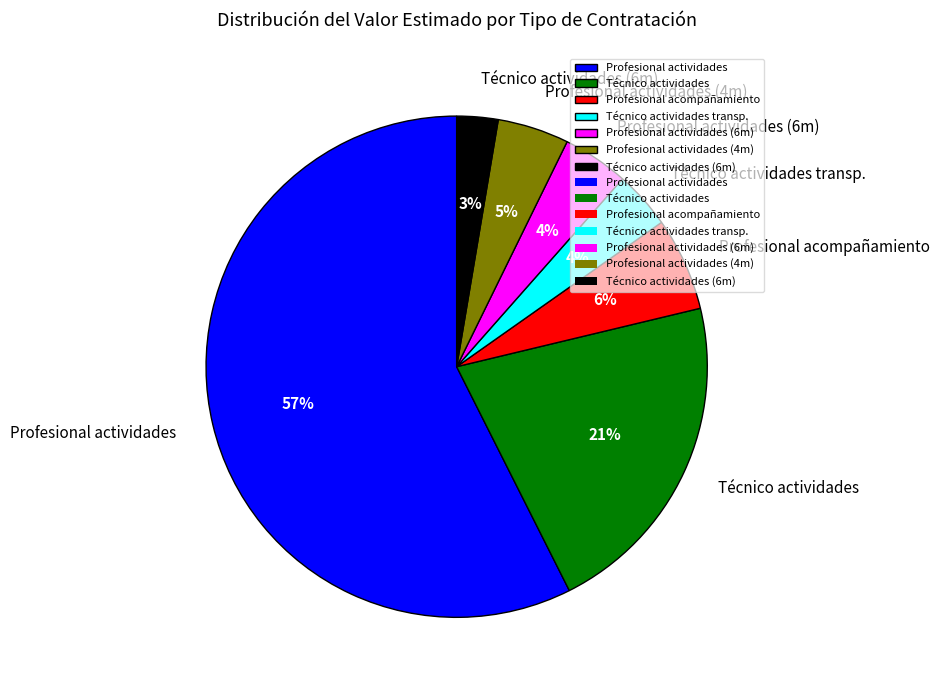

Is the sum of Profesional acompañamiento and Profesional actividades (4m) greater than half?

No